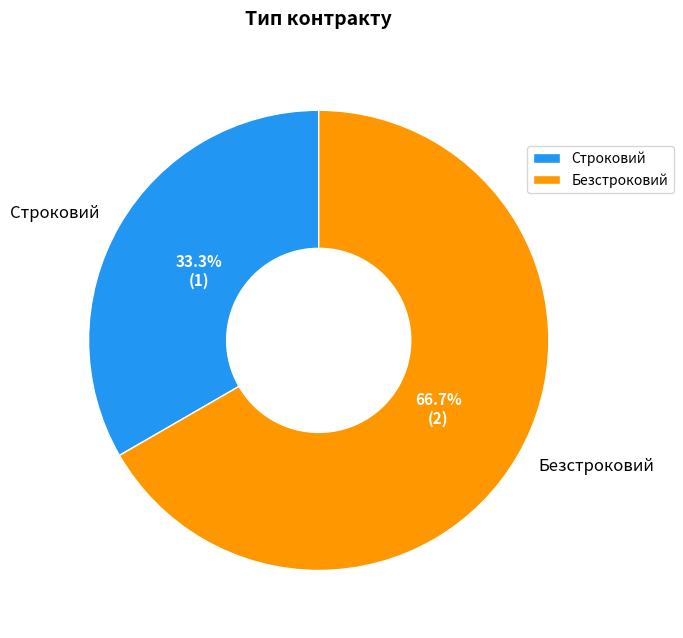

To the nearest percent, what is the combined percentage of Безстроковий and Строковий?

100%